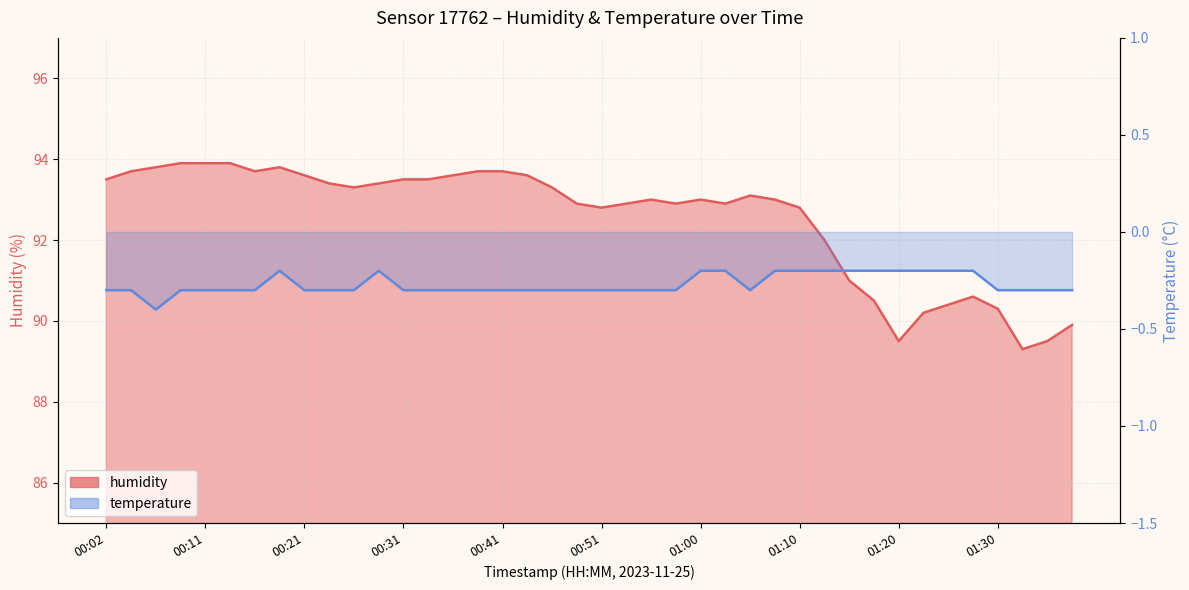

Which series changed the most between 00:19 and 00:36?

humidity